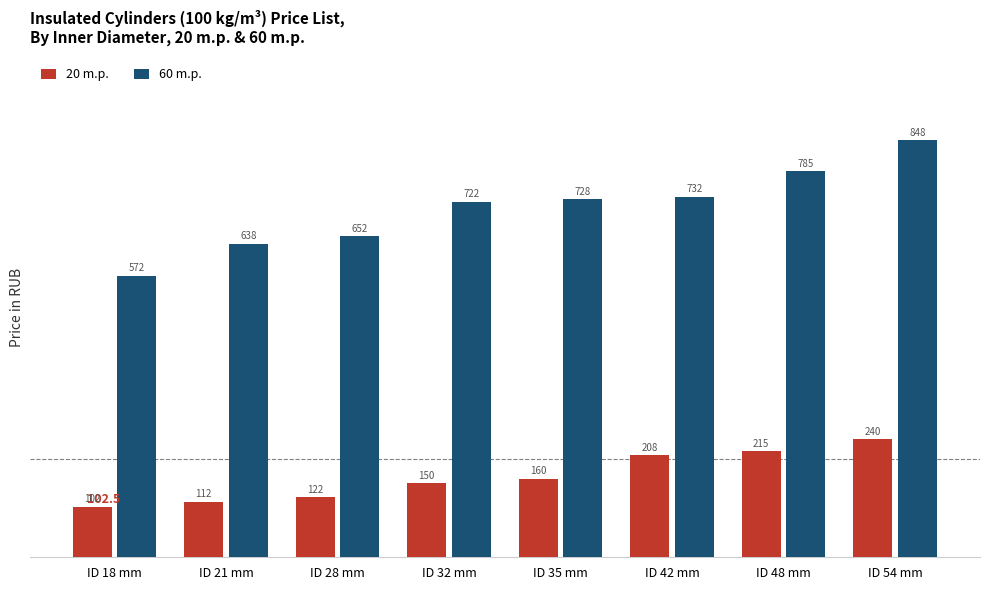

Is it true that 60 m.p. equals 652.5 at ID 28 mm?

True